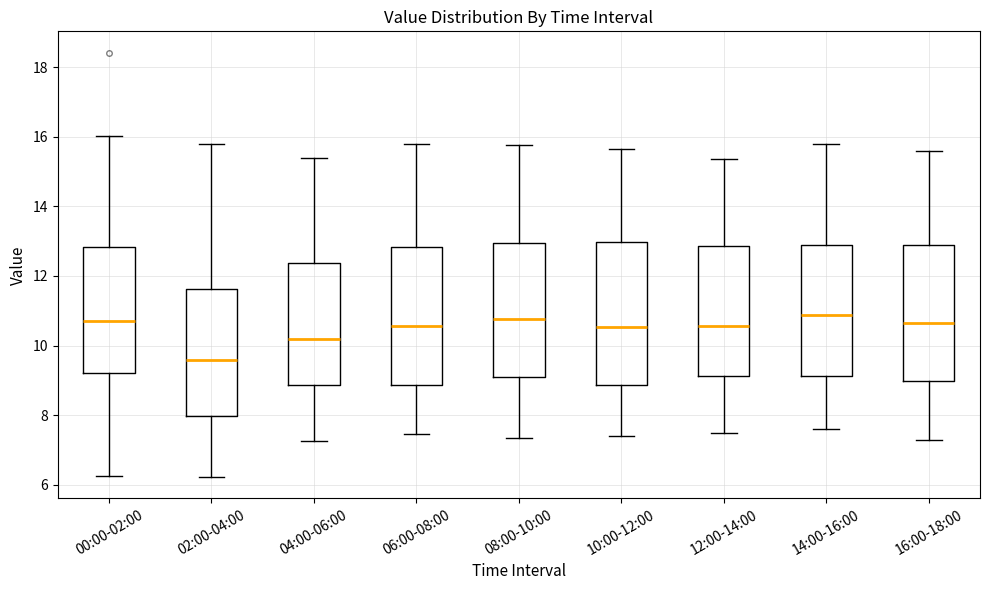

Where is the lower edge of the box for 02:00-04:00 on the y-axis? The values are not printed on the chart, so give them approximately, as read against the axis.

8.0